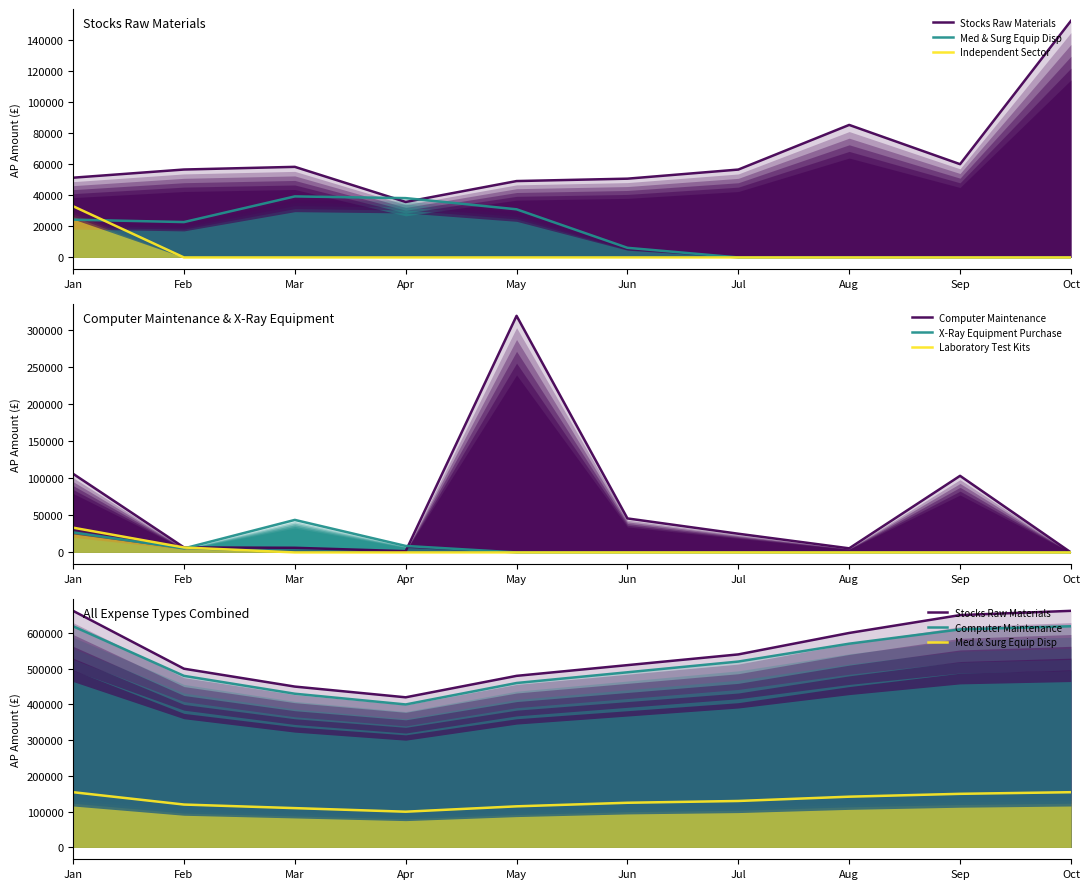

Reading right to left, transcribe all the data shown in this chart.

Stocks Raw Materials: Oct=661895.8	Sep=650000.0	Aug=600000.0	Jul=540000.0	Jun=510000.0	May=480000.0	Apr=420000.0	Mar=450000.0	Feb=500000.0	Jan=661895.8
Med & Surg Equip Disp: Oct=154538.6	Sep=150000.0	Aug=142000.0	Jul=130000.0	Jun=125000.0	May=115000.0	Apr=100000.0	Mar=110000.0	Feb=120000.0	Jan=154538.6
Independent Sector: Oct=0.0	Sep=0.0	Aug=0.0	Jul=0.0	Jun=0.0	May=0.0	Apr=0.0	Mar=0.0	Feb=0.0	Jan=32940.9
Computer Maintenance: Oct=618740.0	Sep=610000.0	Aug=570000.0	Jul=520000.0	Jun=490000.0	May=460000.0	Apr=400000.0	Mar=430000.0	Feb=480000.0	Jan=618740.0
X-Ray Equipment Purchase: Oct=0.0	Sep=0.0	Aug=0.0	Jul=0.0	Jun=0.0	May=0.0	Apr=8762.0	Mar=43810.0	Feb=5402.6	Jan=27013.0
Laboratory Test Kits: Oct=0.0	Sep=0.0	Aug=0.0	Jul=0.0	Jun=0.0	May=0.0	Apr=0.0	Mar=0.0	Feb=6667.9	Jan=33339.3